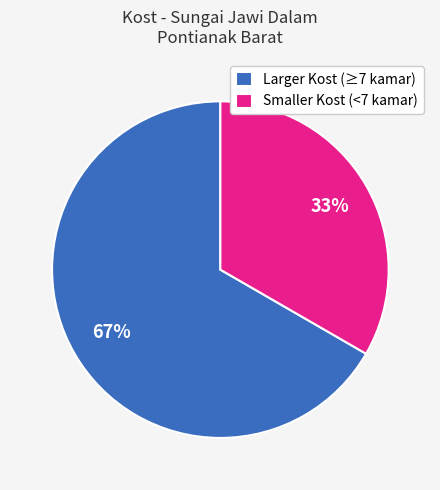

To the nearest percent, what portion does Larger Kost (≥7 kamar) represent?

67%